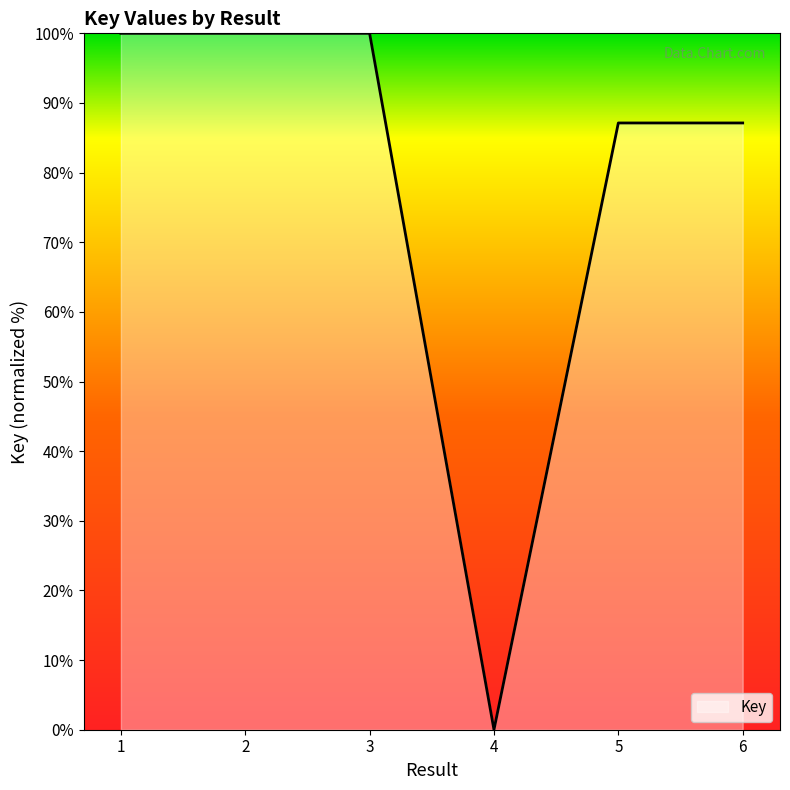

What is the greatest value displayed?

100.0